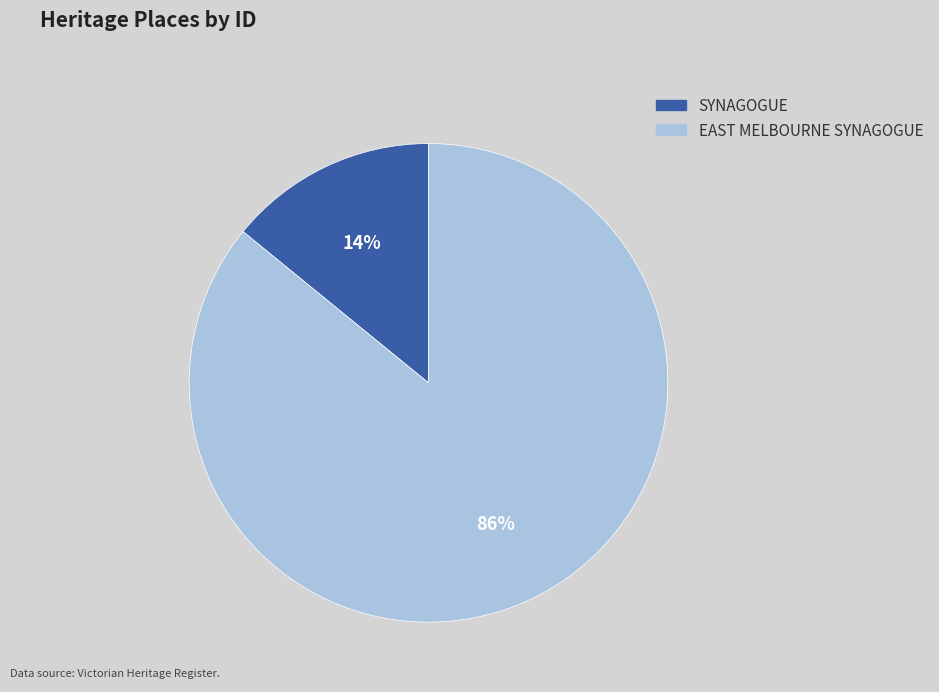

What percentage is the SYNAGOGUE slice, to the nearest percent?

14%